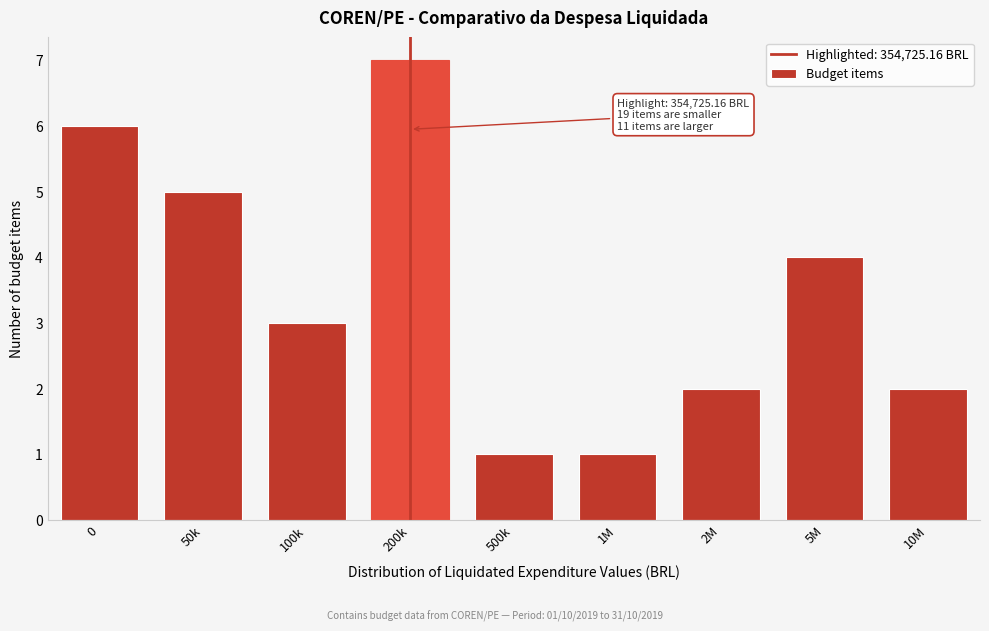

Reading right to left, what are all the values shown in this chart?

2	4	2	1	1	7	3	5	6